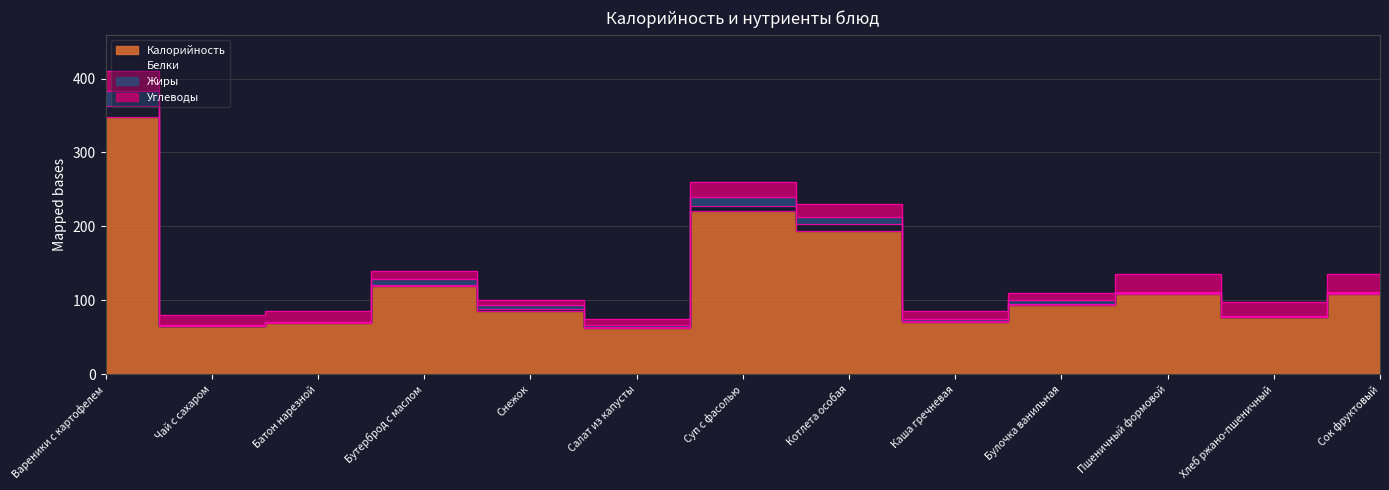

Reading right to left, extract all data points from this chart.

Калорийность: Сок фруктовый=109	Хлеб ржано-пшеничный=77	Пшеничный формовой=109	Булочка ванильная=94	Каша гречневая=71	Котлета особая=194	Суп с фасолью=221	Салат из капусты=63	Снежок=85	Бутерброд с маслом=120	Батон нарезной=69	Чай с сахаром=65	Вареники с картофелем=348
Белки: Сок фруктовый=1	Хлеб ржано-пшеничный=1	Пшеничный формовой=1	Булочка ванильная=1	Каша гречневая=1	Котлета особая=9	Суп с фасолью=6	Салат из капусты=1	Снежок=3	Бутерброд с маслом=1	Батон нарезной=1	Чай с сахаром=0	Вареники с картофелем=15
Жиры: Сок фруктовый=1	Хлеб ржано-пшеничный=1	Пшеничный формовой=1	Булочка ванильная=6	Каша гречневая=3	Котлета особая=10	Суп с фасолью=13	Салат из капусты=3	Снежок=5	Бутерброд с маслом=8	Батон нарезной=1	Чай с сахаром=1	Вареники с картофелем=20
Углеводы: Сок фруктовый=24	Хлеб ржано-пшеничный=18	Пшеничный формовой=24	Булочка ванильная=9	Каша гречневая=10	Котлета особая=17	Суп с фасолью=20	Салат из капусты=8	Снежок=7	Бутерброд с маслом=11	Батон нарезной=14	Чай с сахаром=14	Вареники с картофелем=27